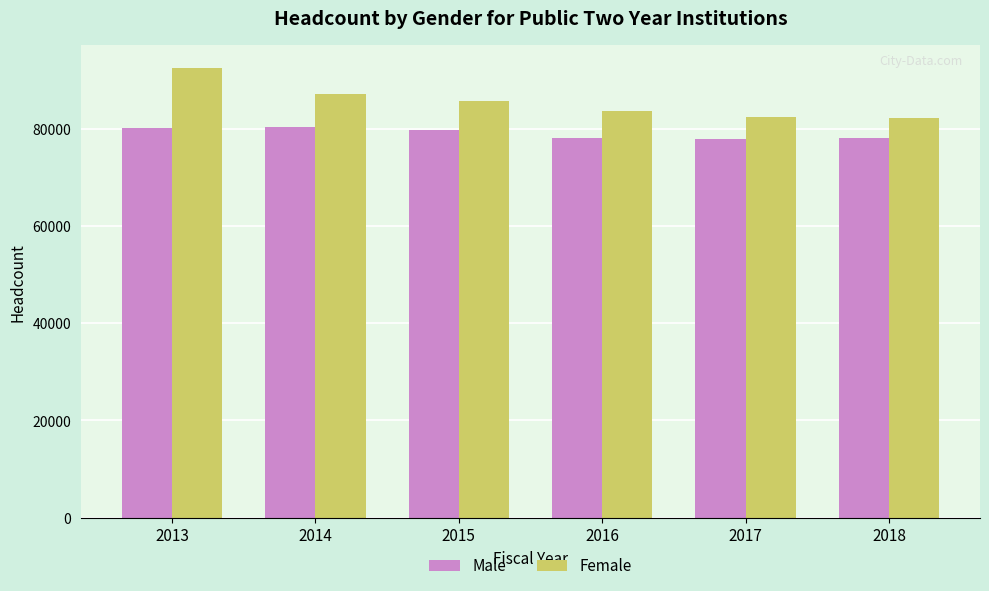

What is the minimum value for Female?

82136